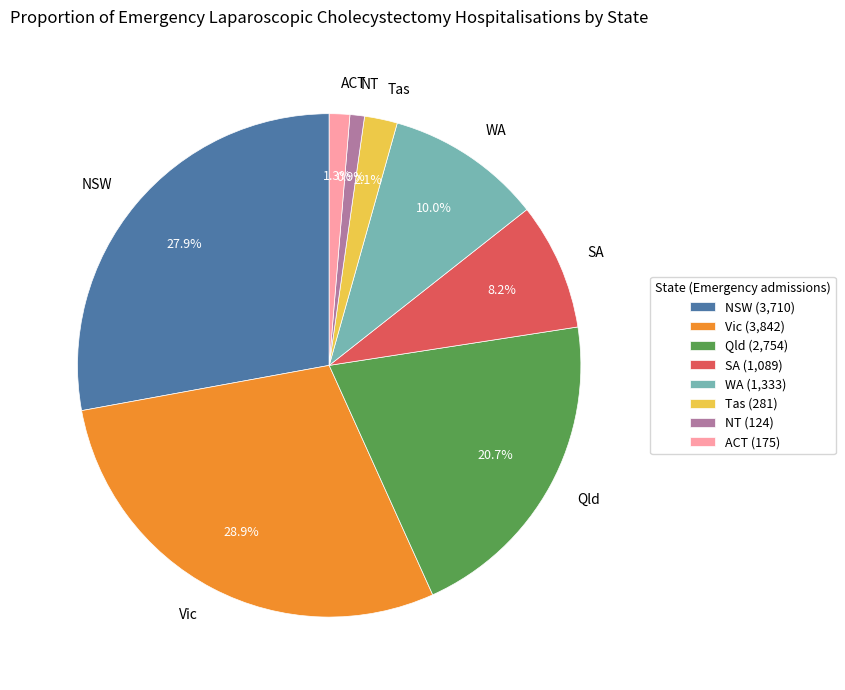

What percentage is the WA slice, to the nearest percent?

10%